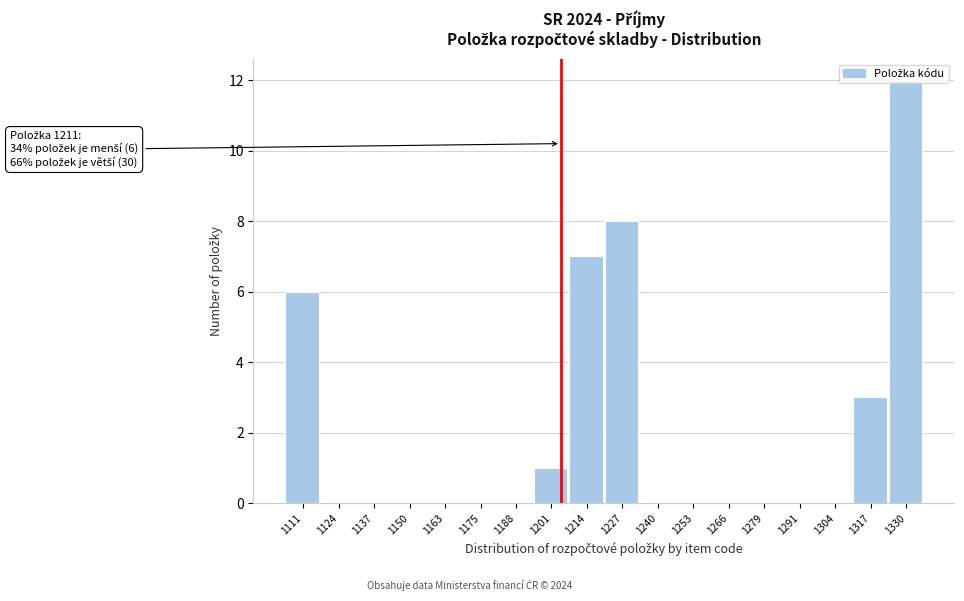

What is the change in value from 1253 to 1330?

+12